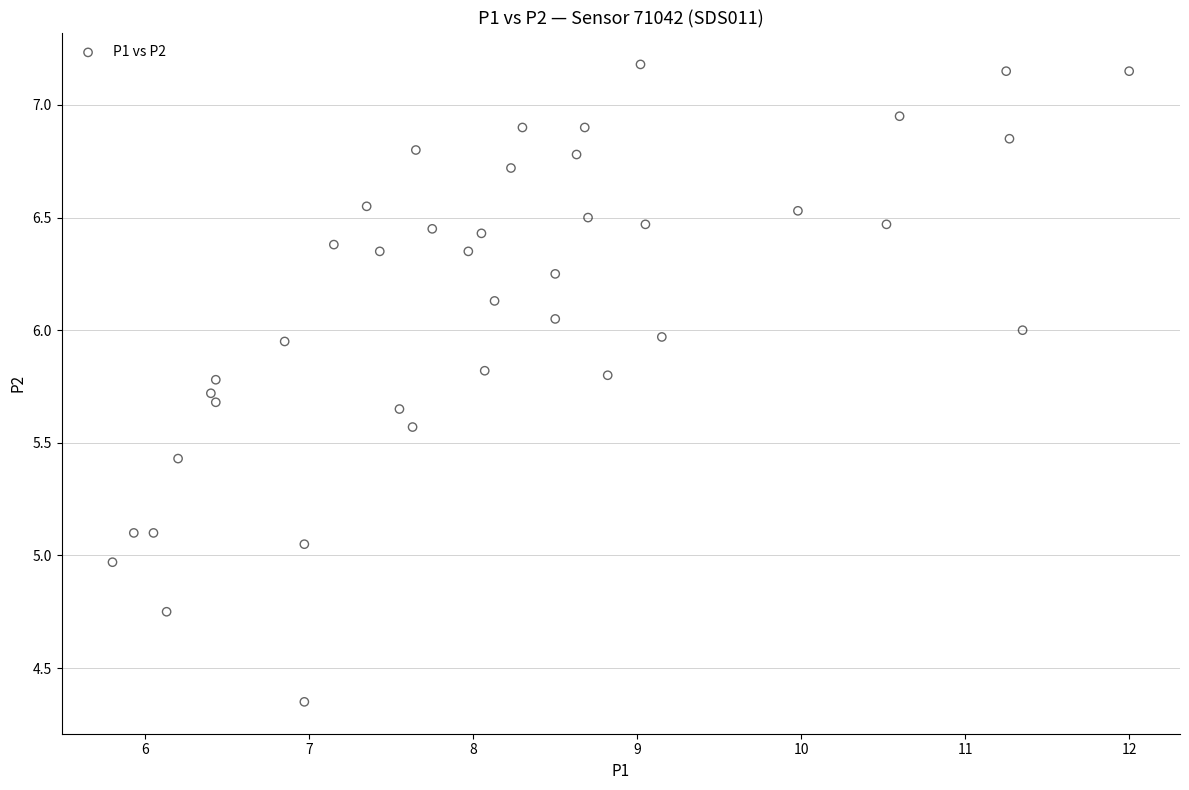

What is the range of Y values (max minus min)?

2.8